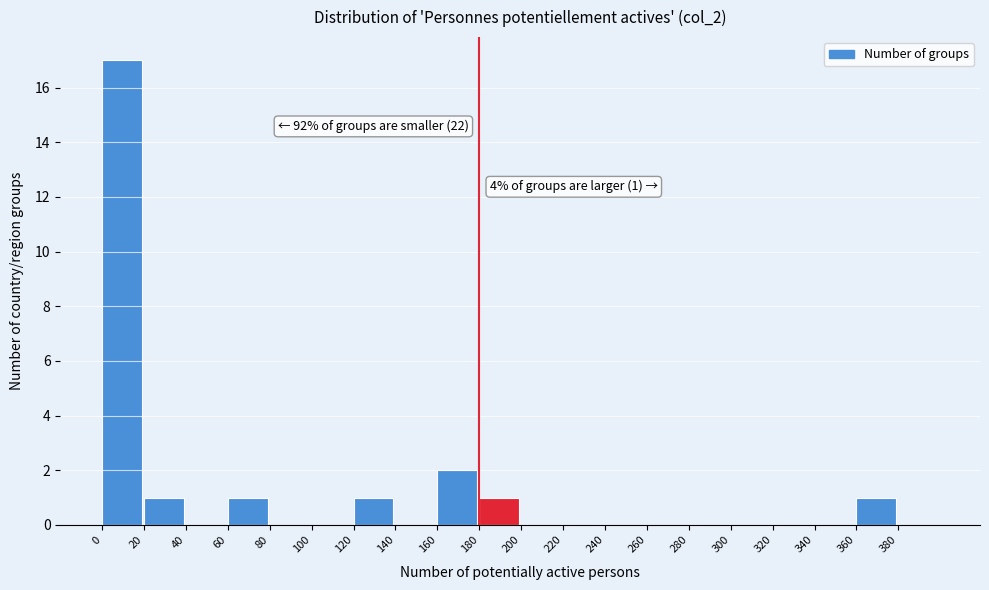

Which range on the x-axis has the tallest bar?

0 to 20